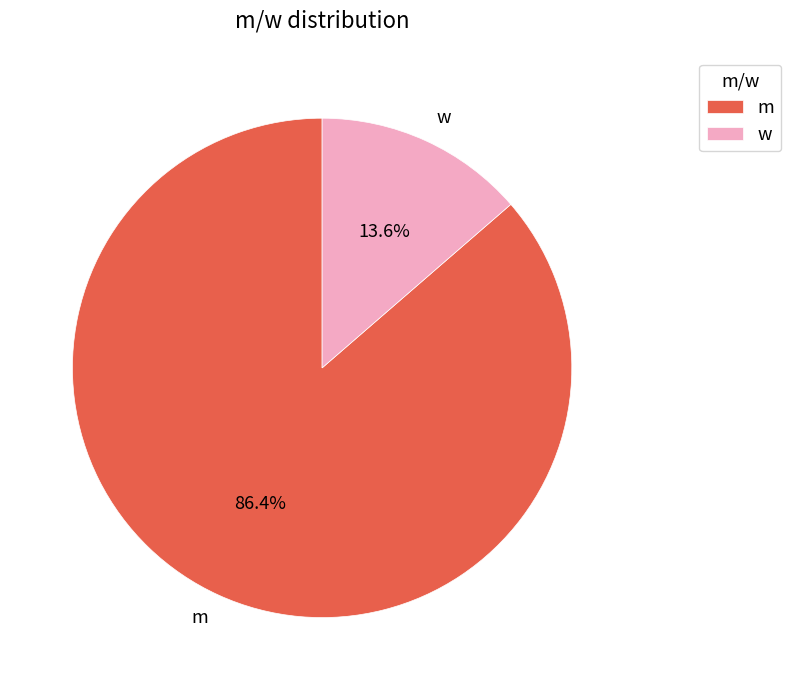

Does any single category account for the majority?

Yes